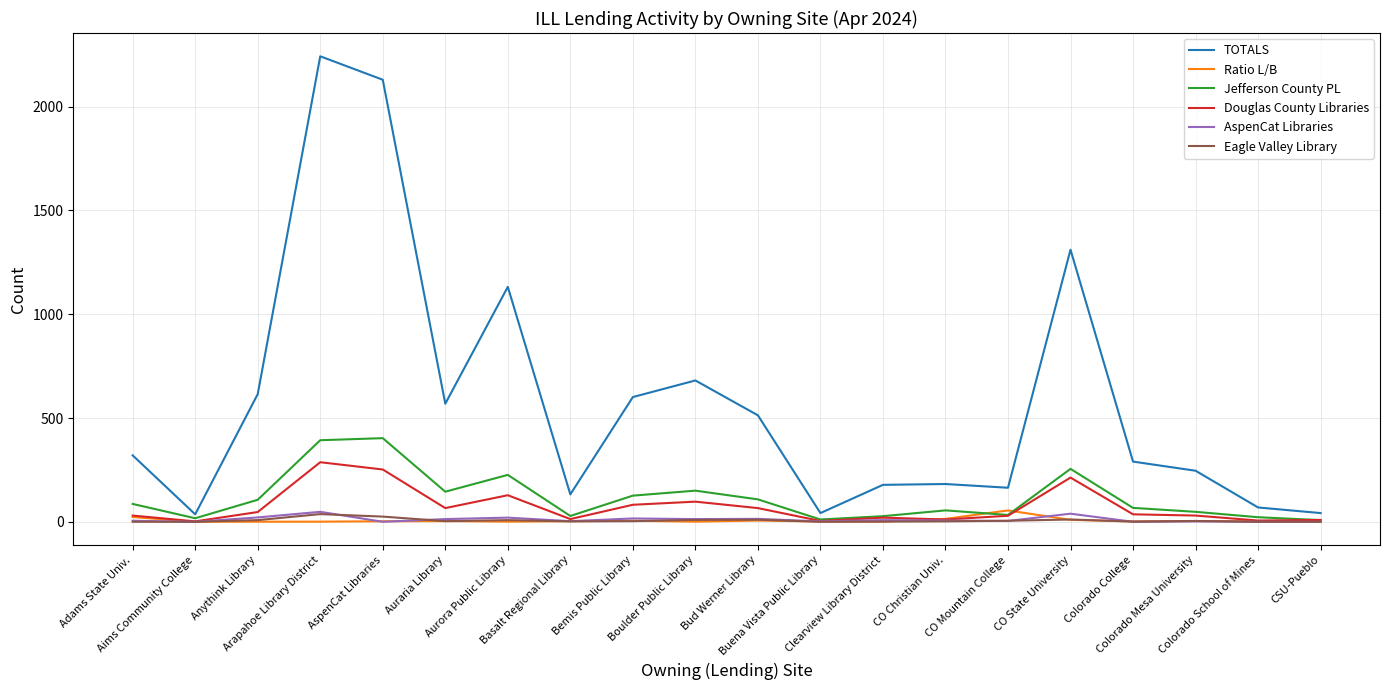

True or false: Eagle Valley Library has a value of 2.0 at Basalt Regional Library.

True